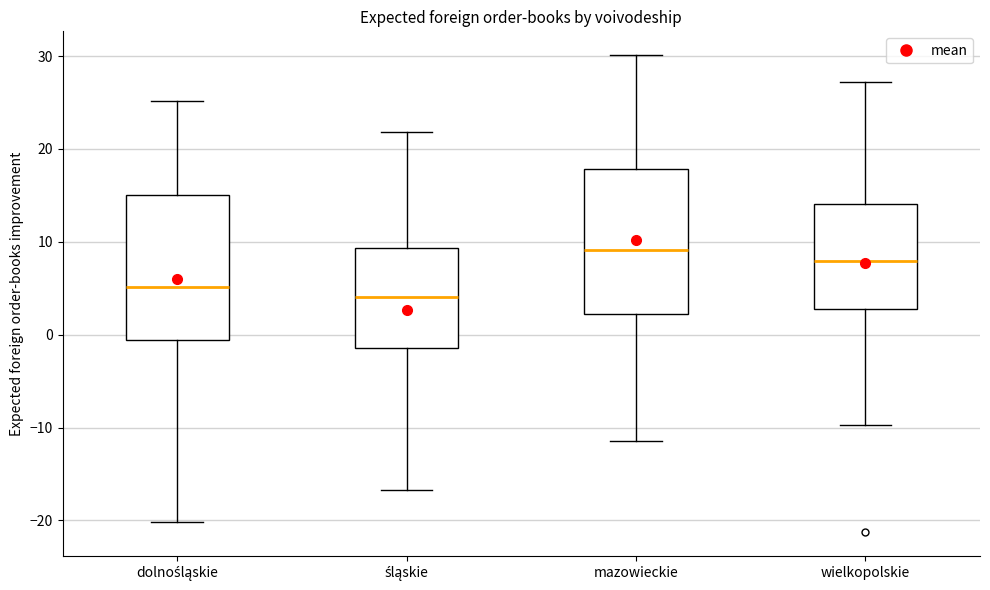

Which box has the highest median line?

mazowieckie